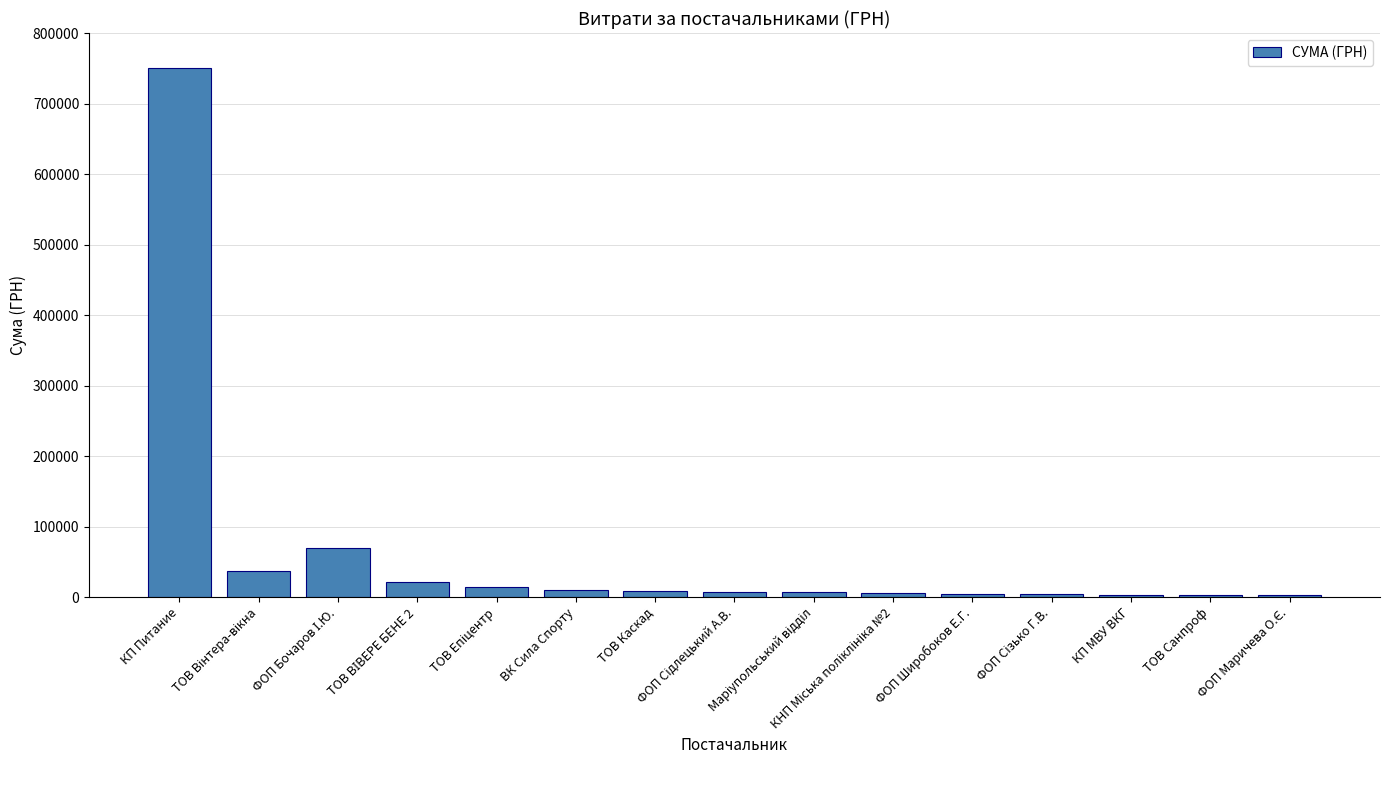

What is the greatest value displayed?

750108.4